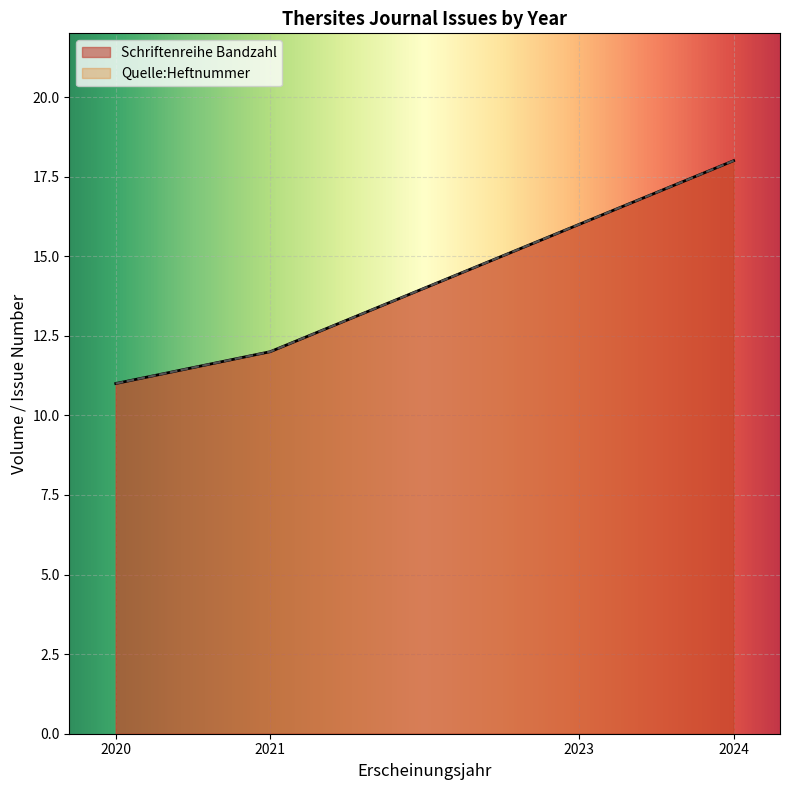

What is the greatest value displayed?

18